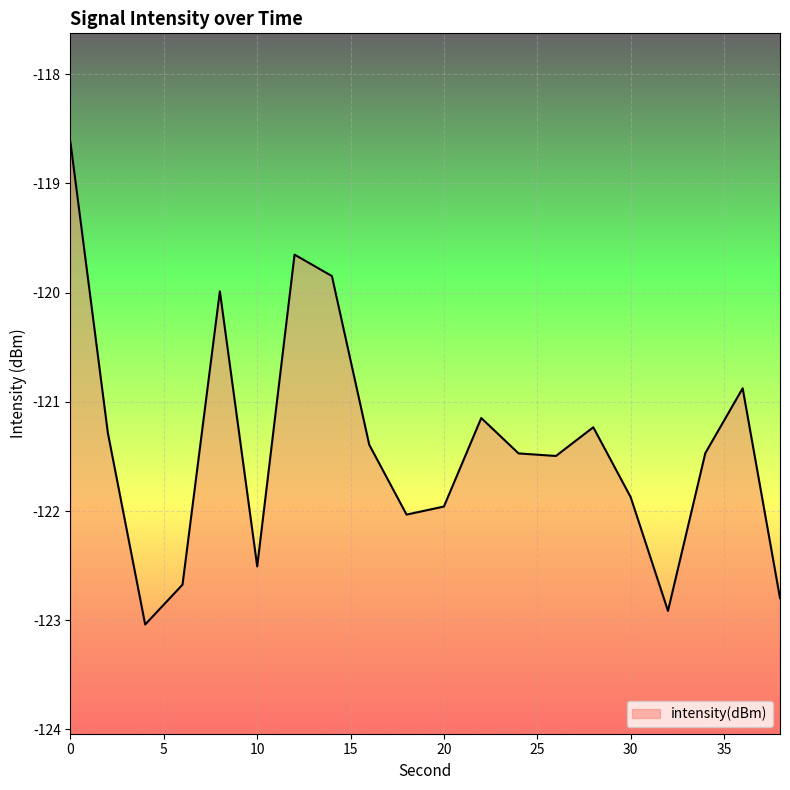

Reading left to right, extract all data points from this chart.

0=-118.6	2=-121.3	4=-123.0	6=-122.7	8=-120.0	10=-122.5	12=-119.7	14=-119.8	16=-121.4	18=-122.0	20=-122.0	22=-121.1	24=-121.5	26=-121.5	28=-121.2	30=-121.9	32=-122.9	34=-121.5	36=-120.9	38=-122.8